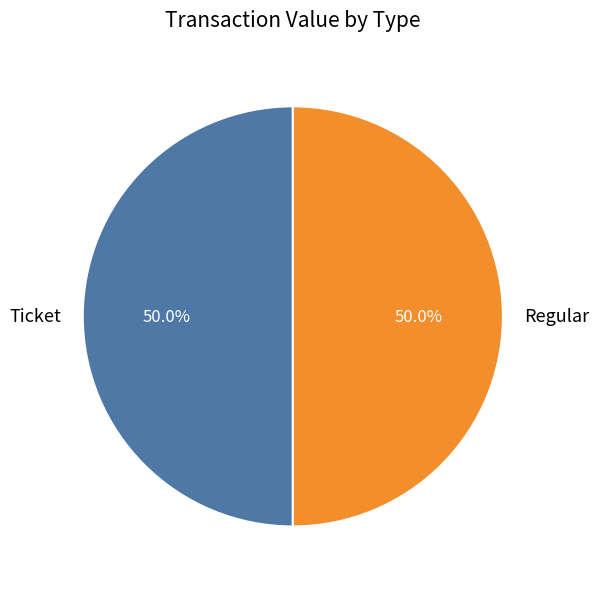

Approximately how many times larger is the value at Regular compared to Ticket?

1.0